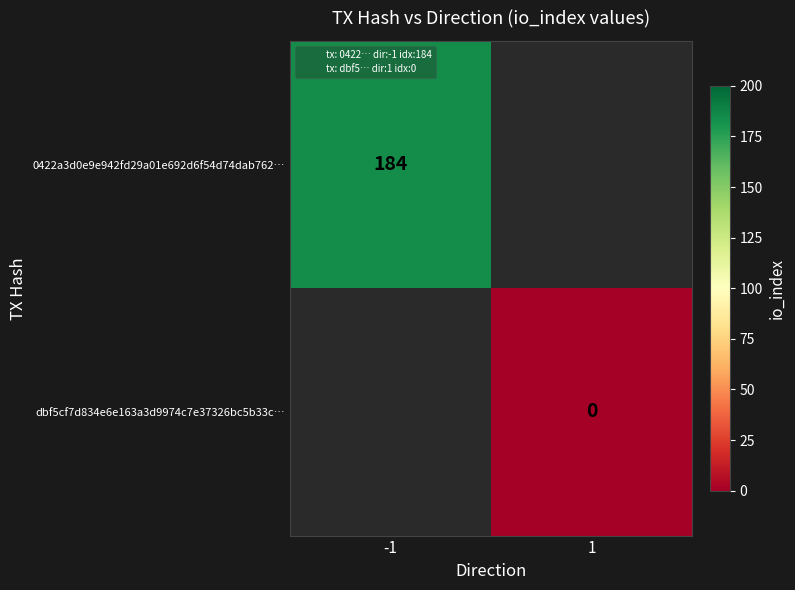

The value of 0422a3d0e9e942fd29a01e692d6f54d74dab762… at -1 is 184.0. True or false?

True